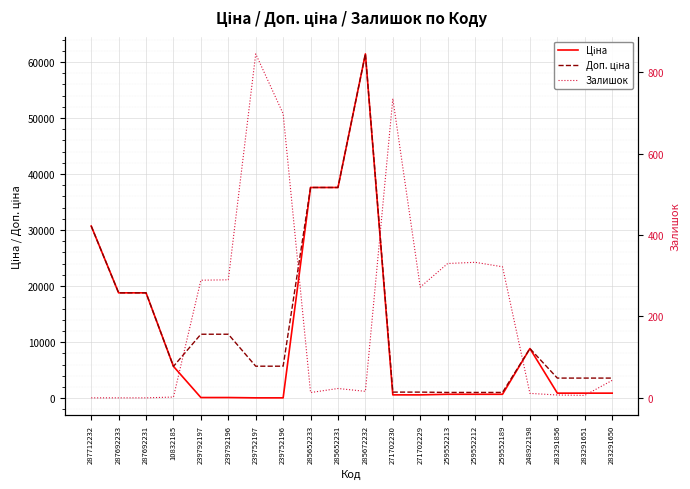

How many data points does each series have?

20